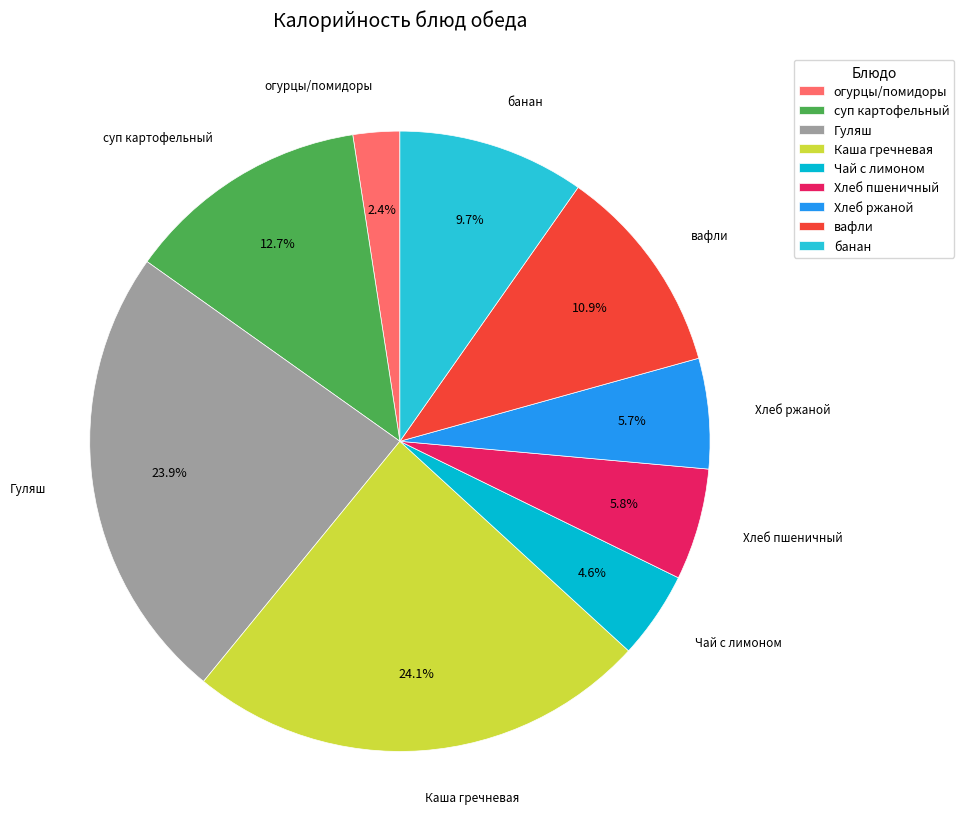

Is the sum of вафли and Чай с лимоном greater than half?

No